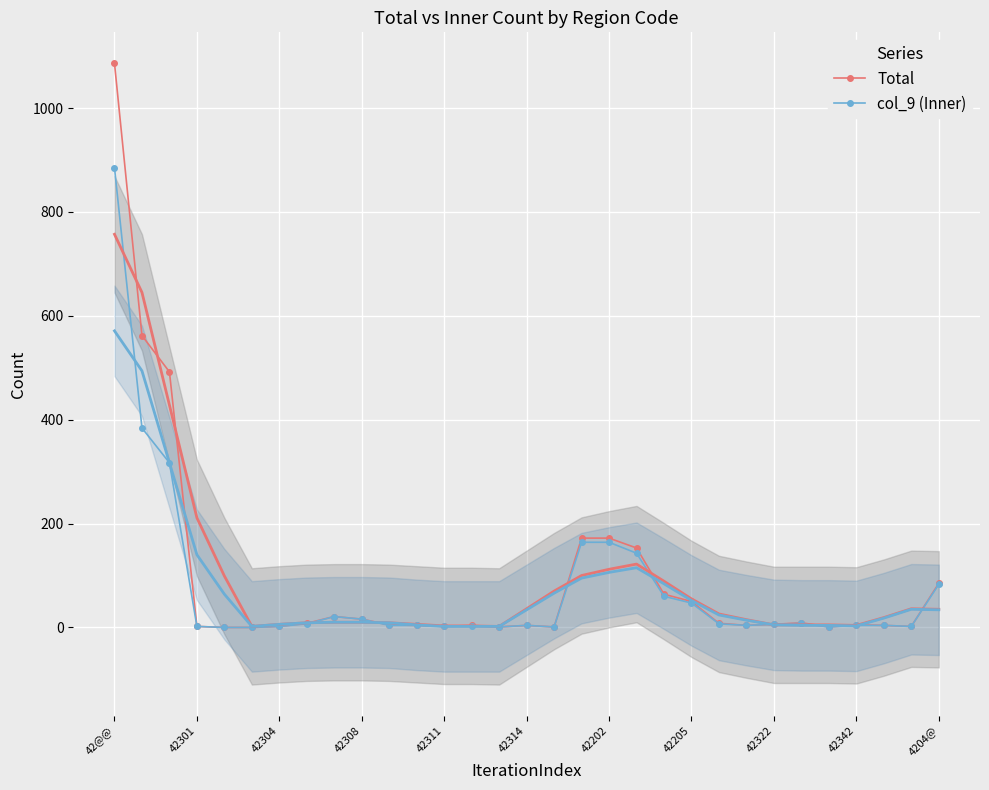

Reading right to left, transcribe all the data shown in this chart.

Total: 85	2	4	5	1	9	6	4	8	50	64	153	172	172	1	4	1	4	2	4	5	16	21	8	2	0	0	2	492	562	1086
col_9 (Inner): 83	2	4	4	1	8	6	4	7	47	60	143	164	164	1	4	1	3	2	4	4	16	21	7	2	0	0	2	317	384	885